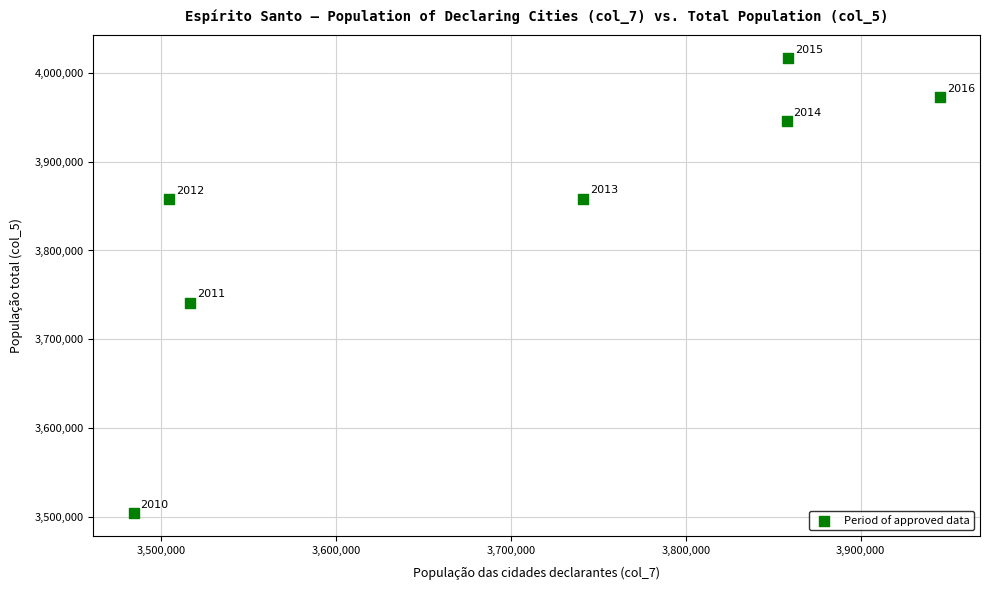

What is the average Y value?

3842278